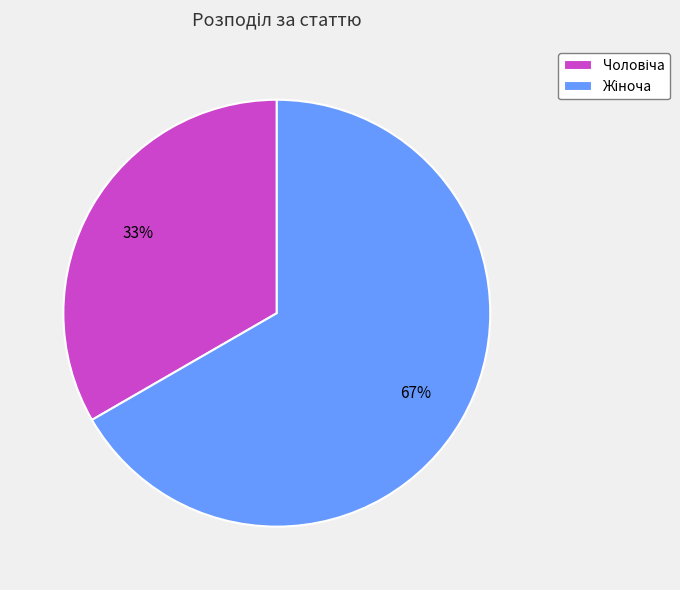

Is there a majority slice in this chart?

Yes